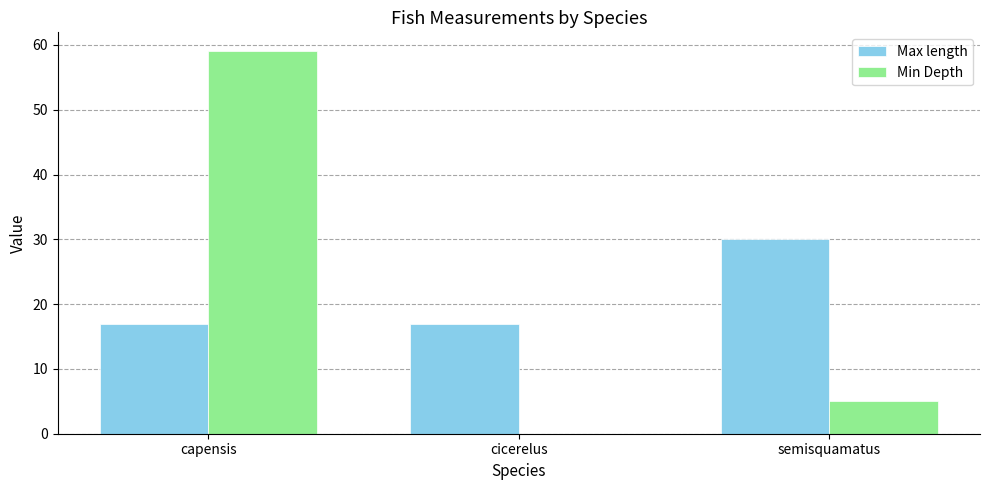

Is it true that Min Depth equals 8 at semisquamatus?

False